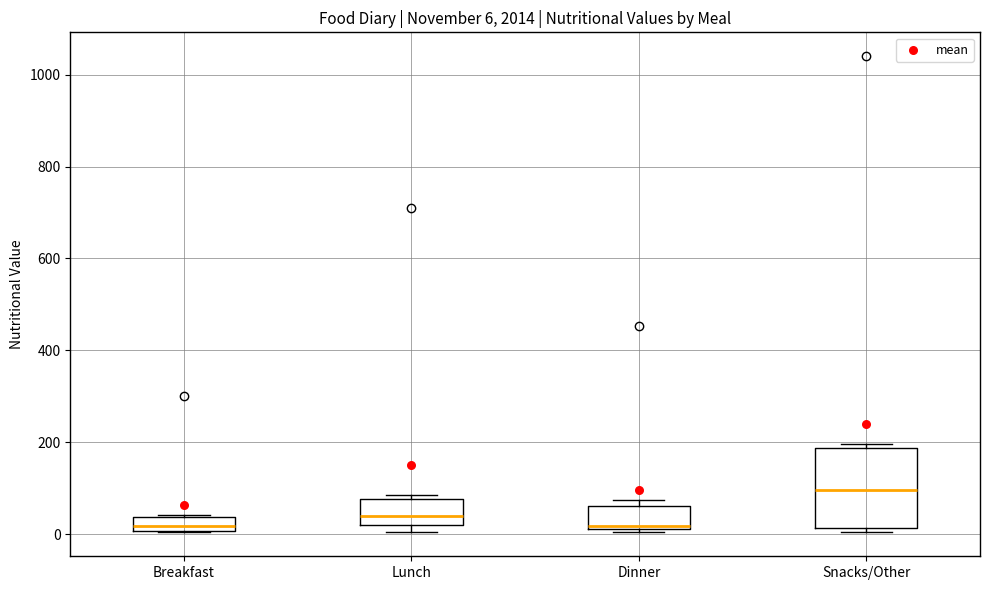

Comparing the boxes themselves (not the whiskers), which one is the tallest?

Snacks/Other